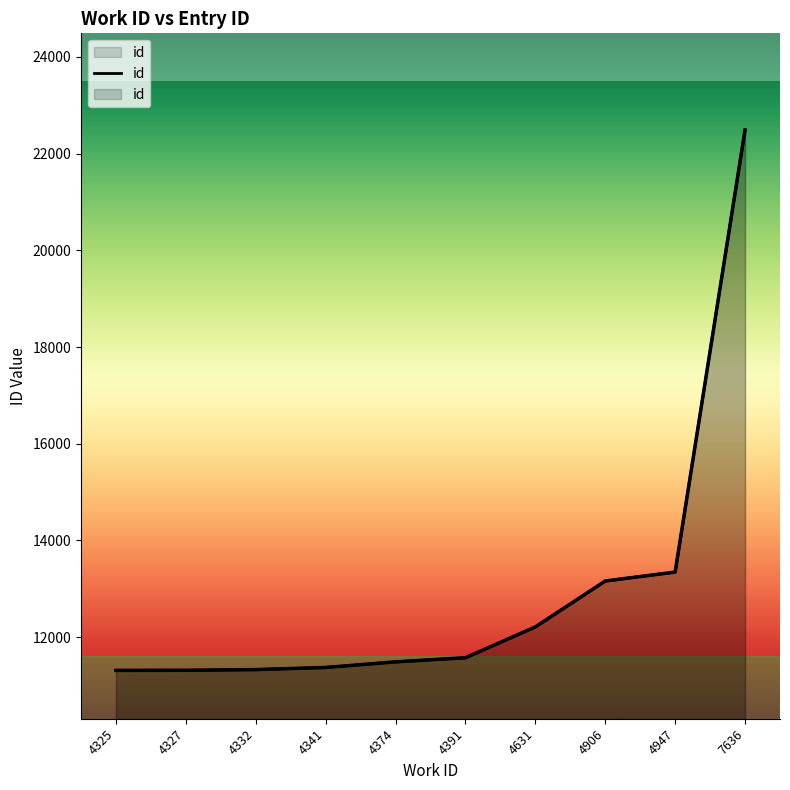

What is the difference between the second highest and minimum values?

2033